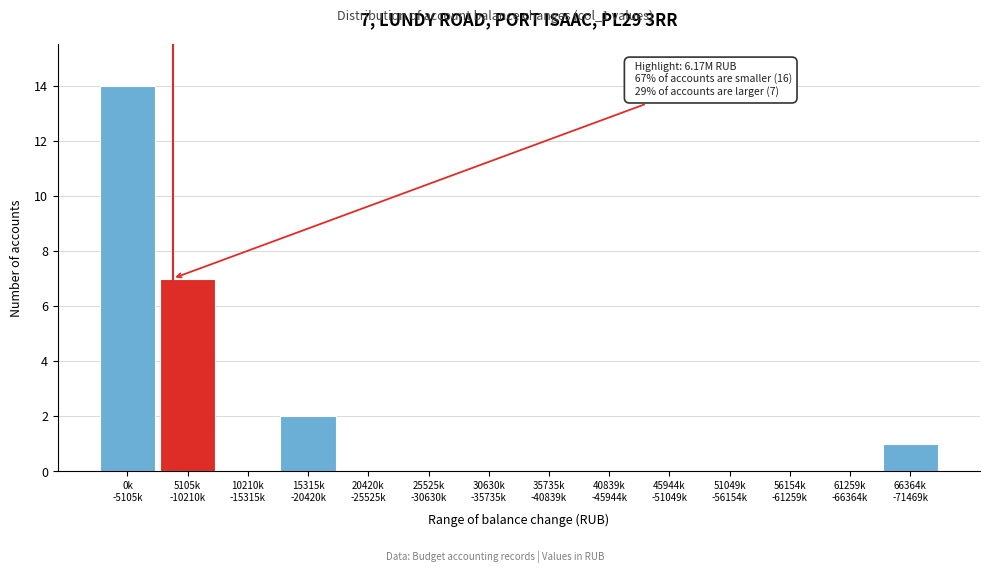

What is the greatest value displayed?

14